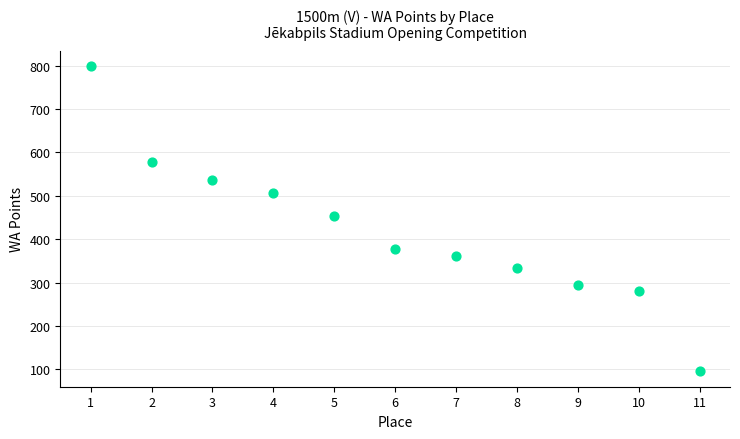

What is the range of Y values (max minus min)?

704